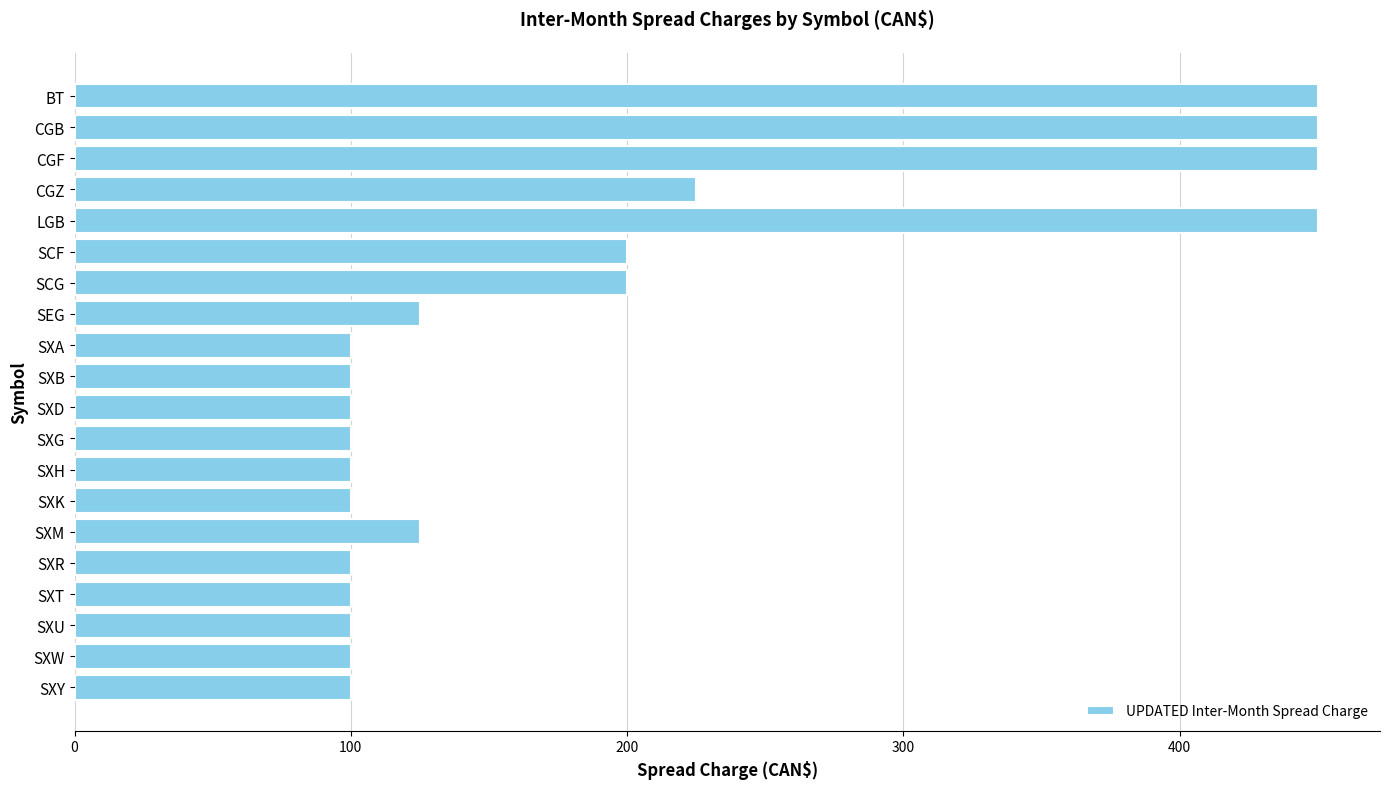

True or false: the data shows 78 at SEG.

False